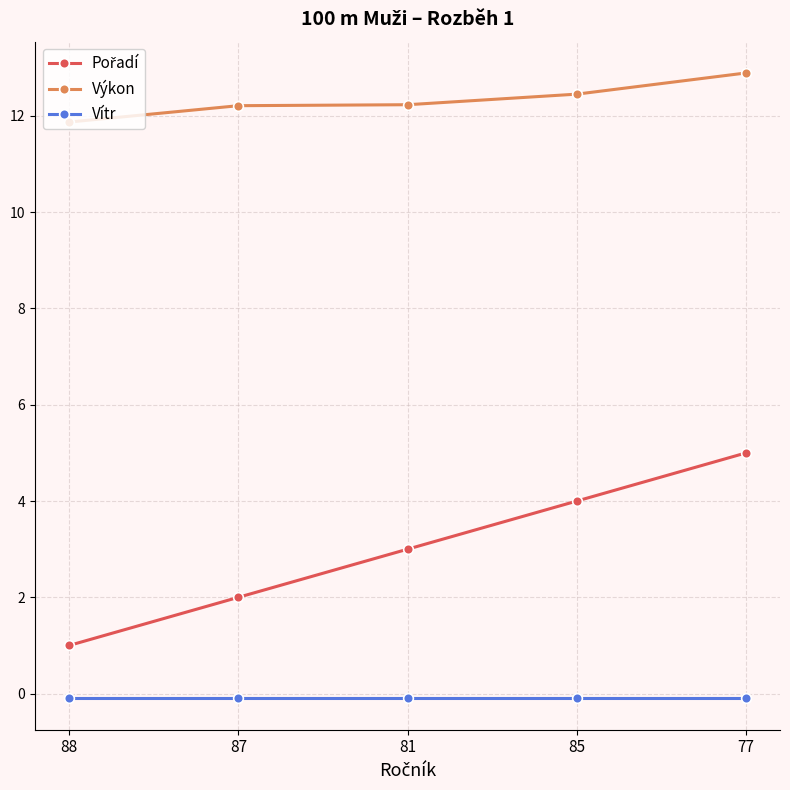

What is the difference between the maximum and minimum values in the Výkon series?

1.0